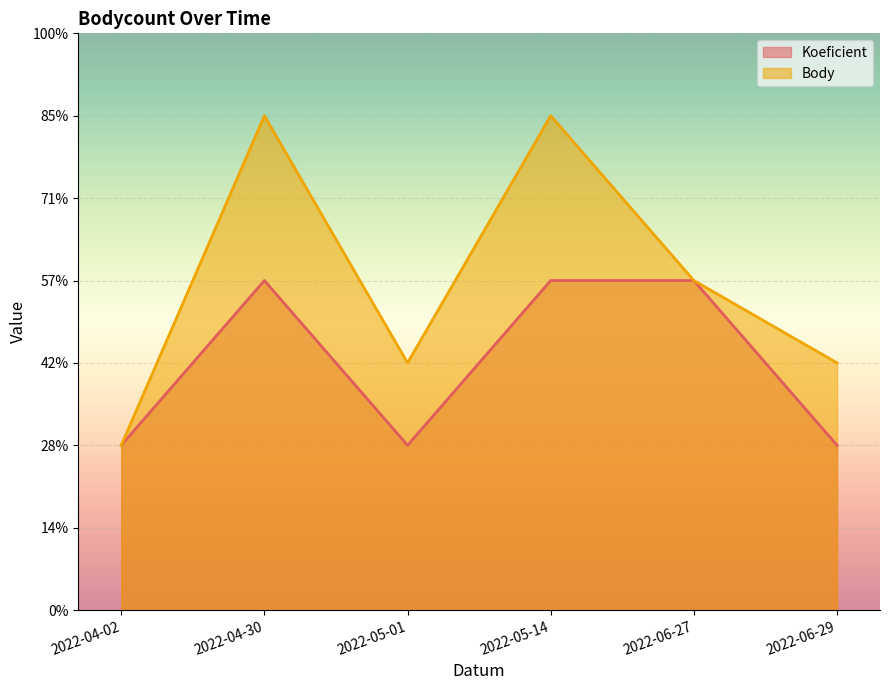

True or false: Koeficient has a value of 0.5 at 2022-05-14.

False